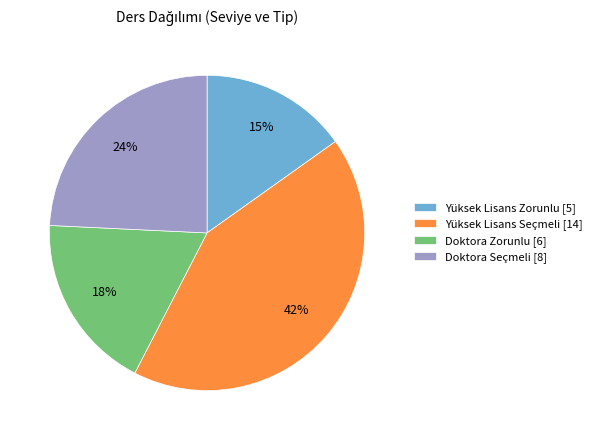

To the nearest percent, what percentage of the pie is Yüksek Lisans Zorunlu?

15%